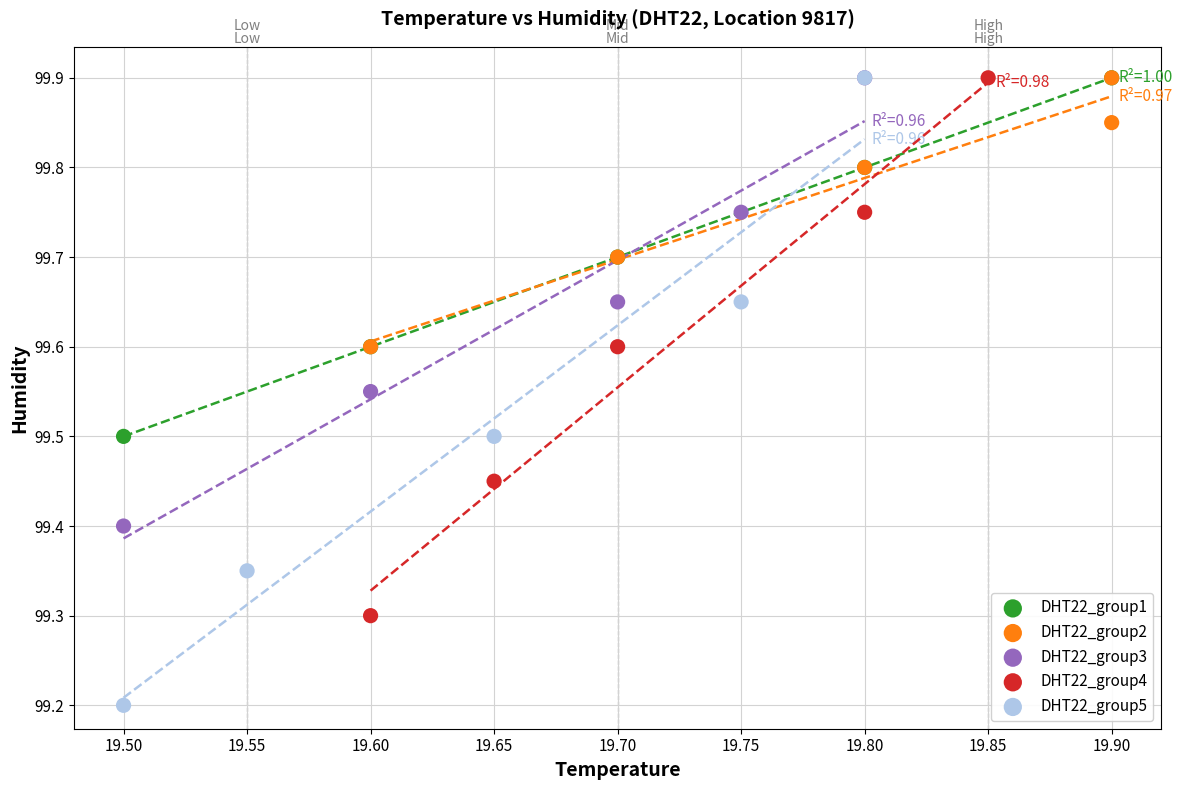

Which series contains the lowest Y value?

DHT22_group5